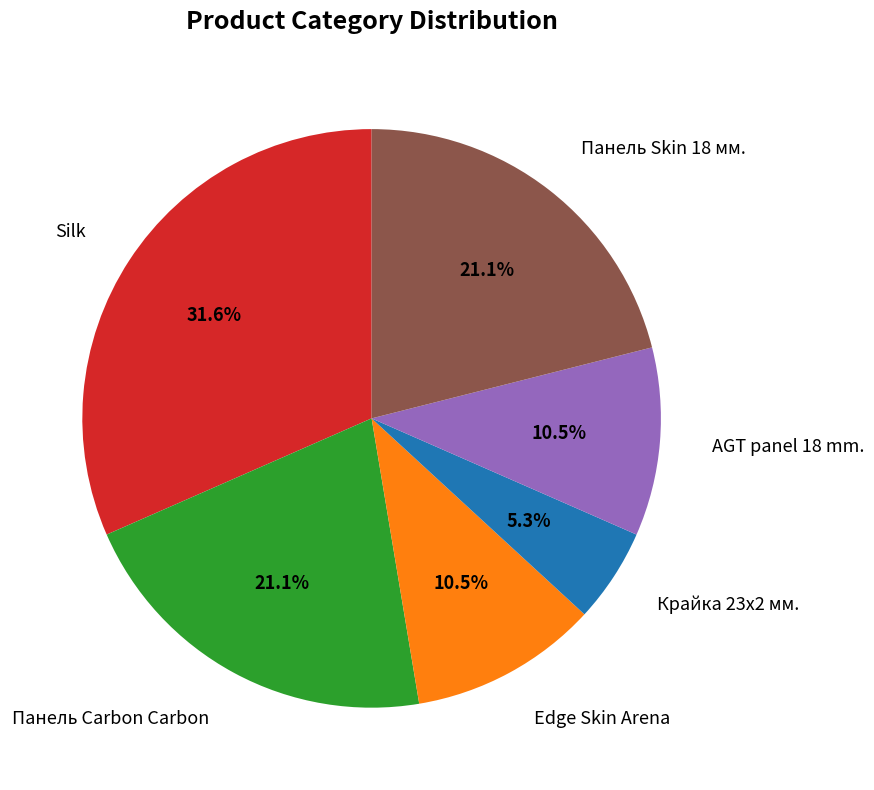

Is there a majority slice in this chart?

No